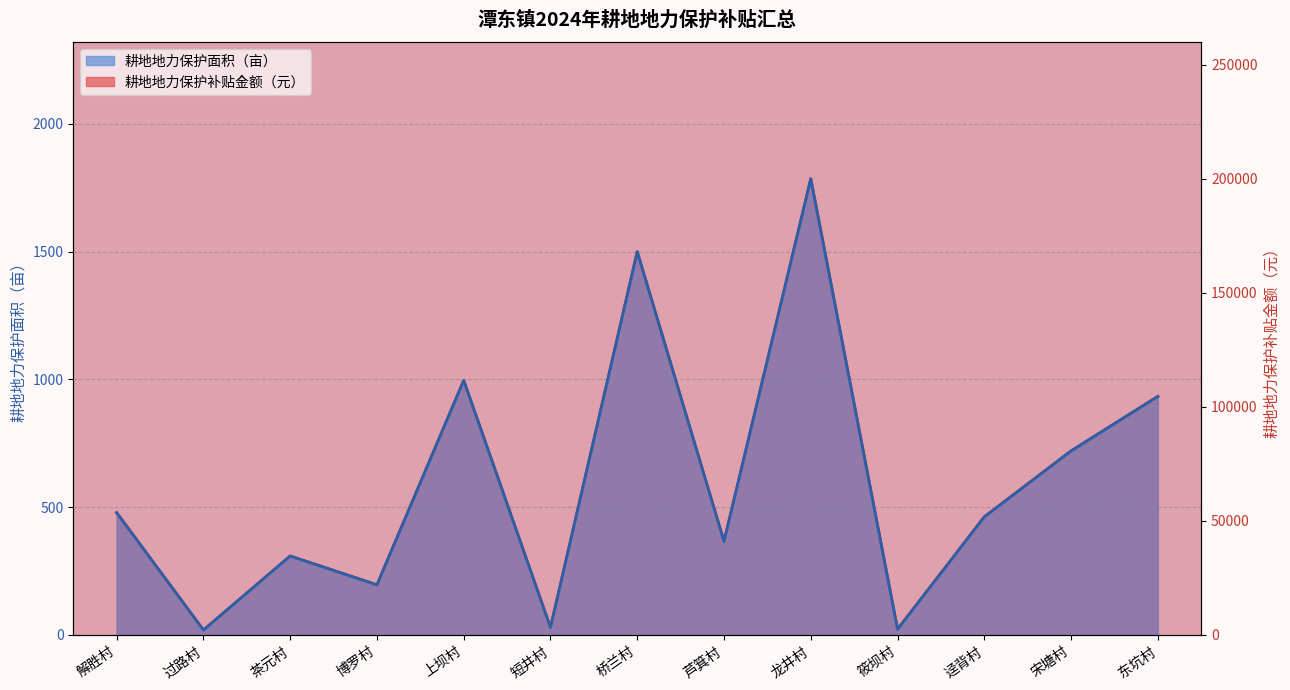

True or false: 耕地地力保护补贴金额（元） and 耕地地力保护面积（亩） cross at least once.

False